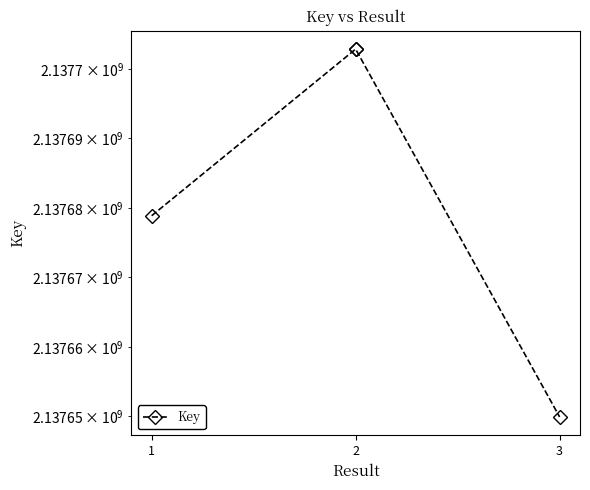

At which label is the value closest to 2137676378?

1